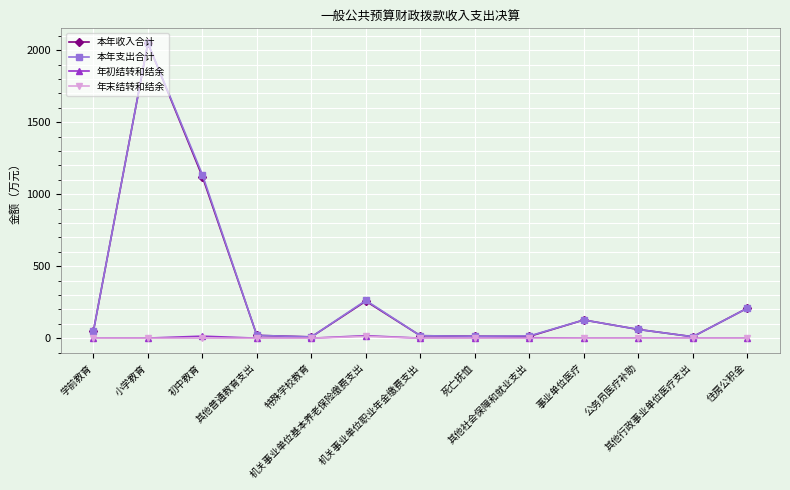

True or false: 本年支出合计 has more than 2 interior local peaks.

True